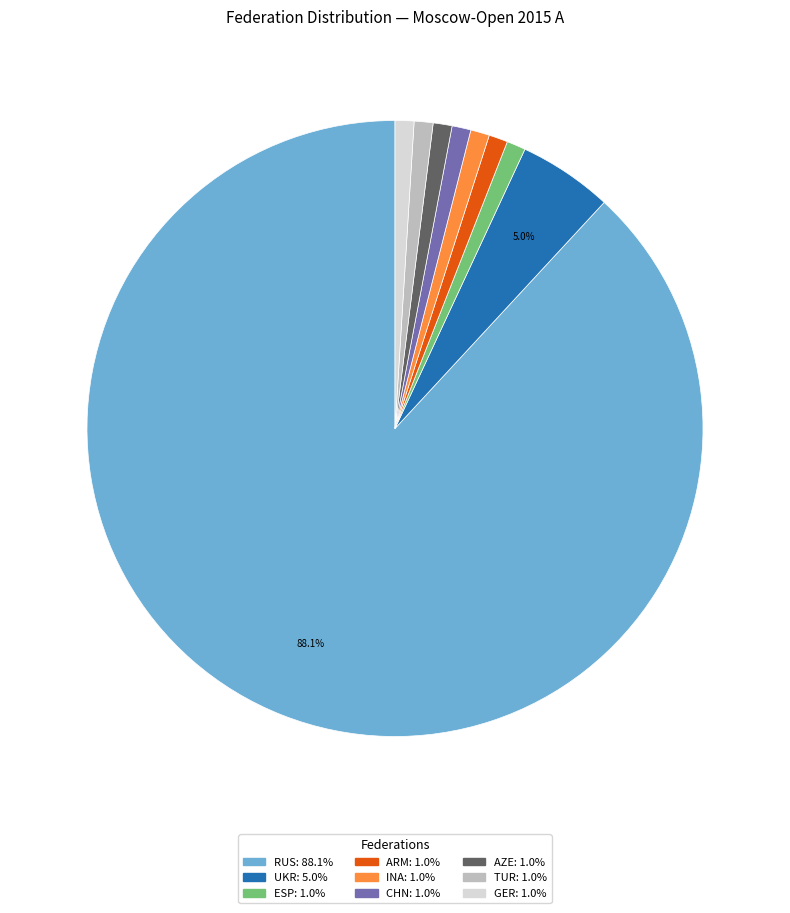

What is the largest slice in the pie chart?

RUS